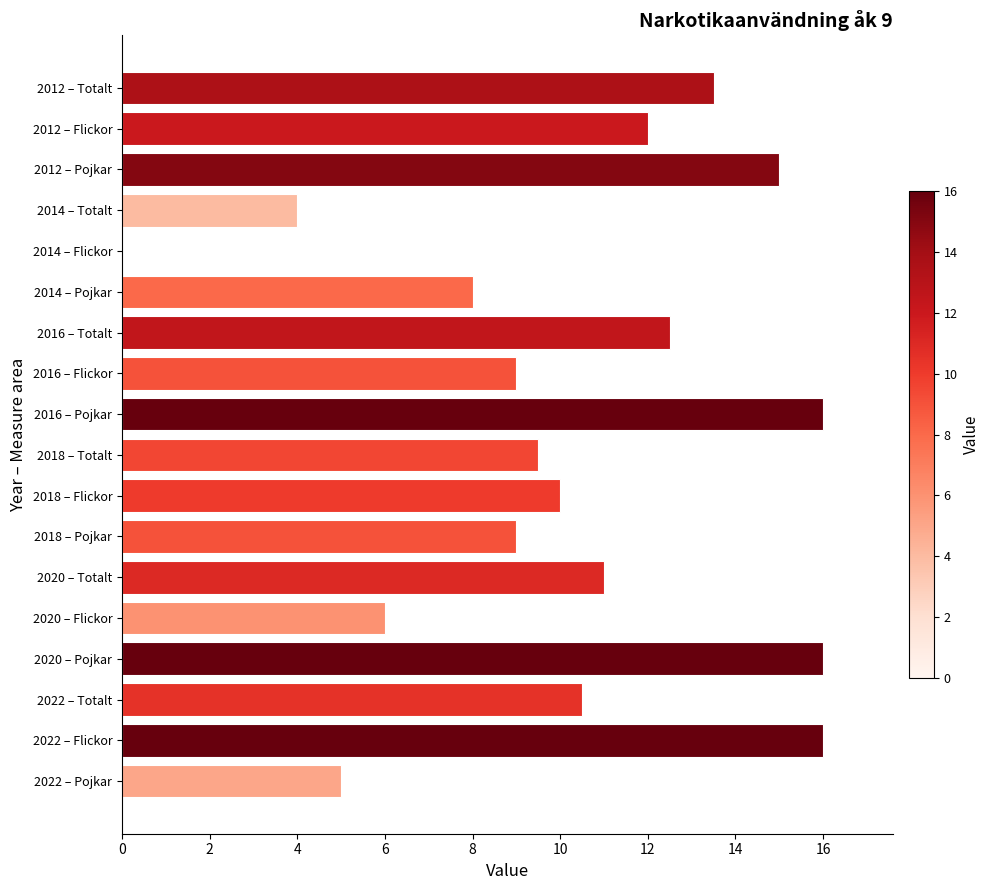

Between 2016 – Pojkar and 2020 – Totalt, which is larger?

2016 – Pojkar